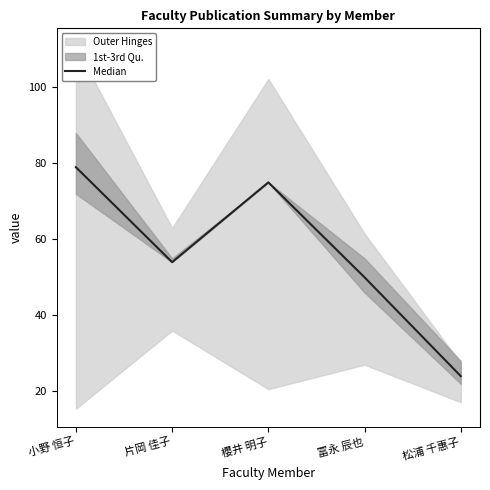

Which has a higher value, 小野 恒子 or 片岡 佳子?

小野 恒子